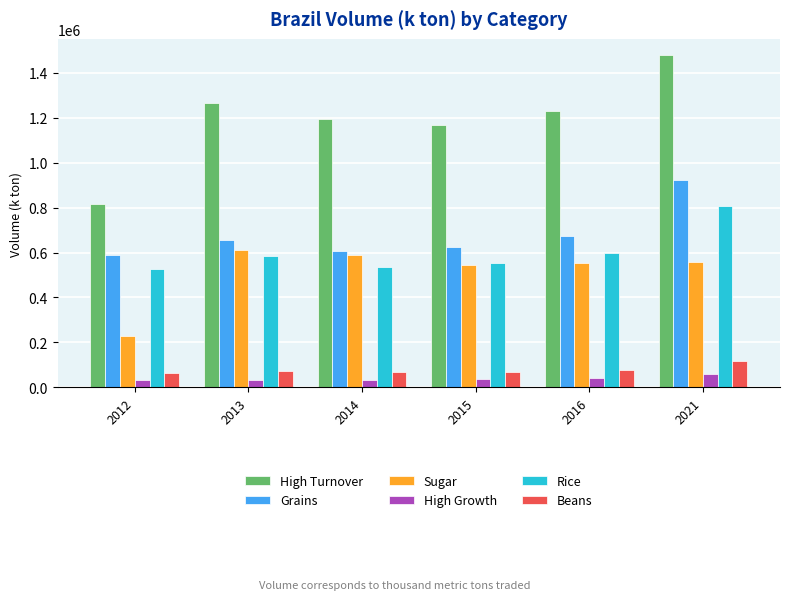

Is the value of Beans at 2021 greater than the value of High Growth at 2016?

Yes